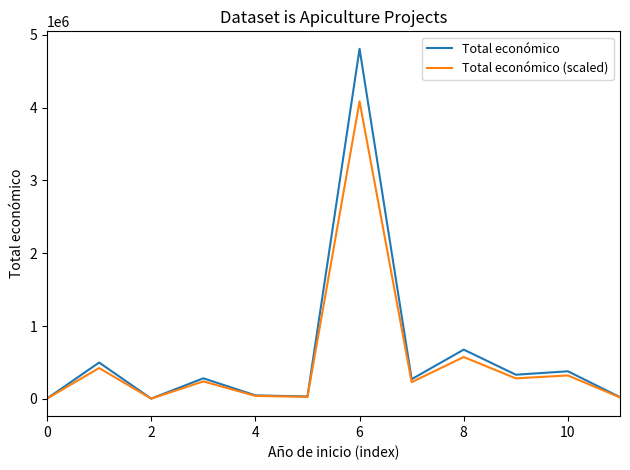

Which series has the largest range (max minus min)?

Total económico